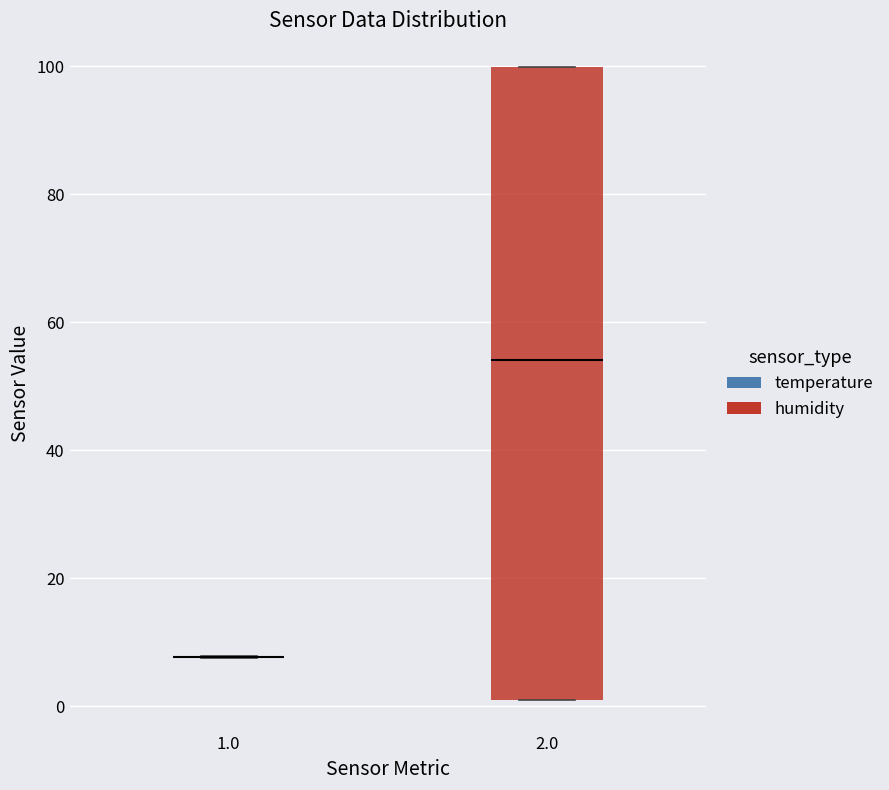

Comparing the boxes themselves (not the whiskers), which one is the tallest?

2.0